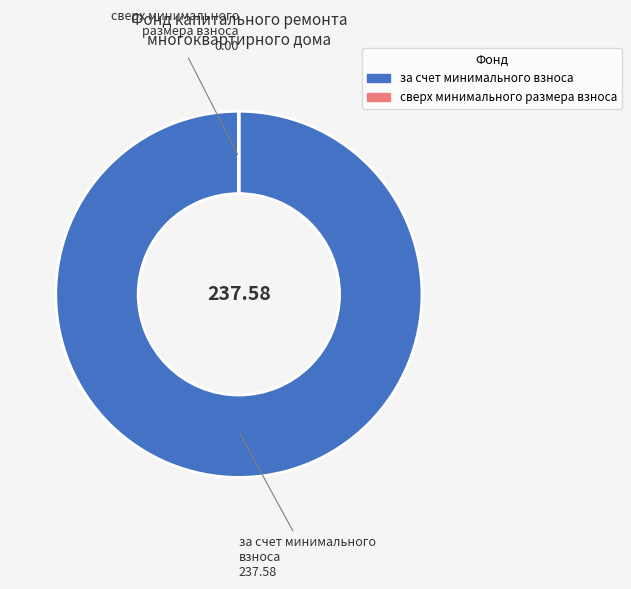

Which slice is the largest?

за счет минимального взноса